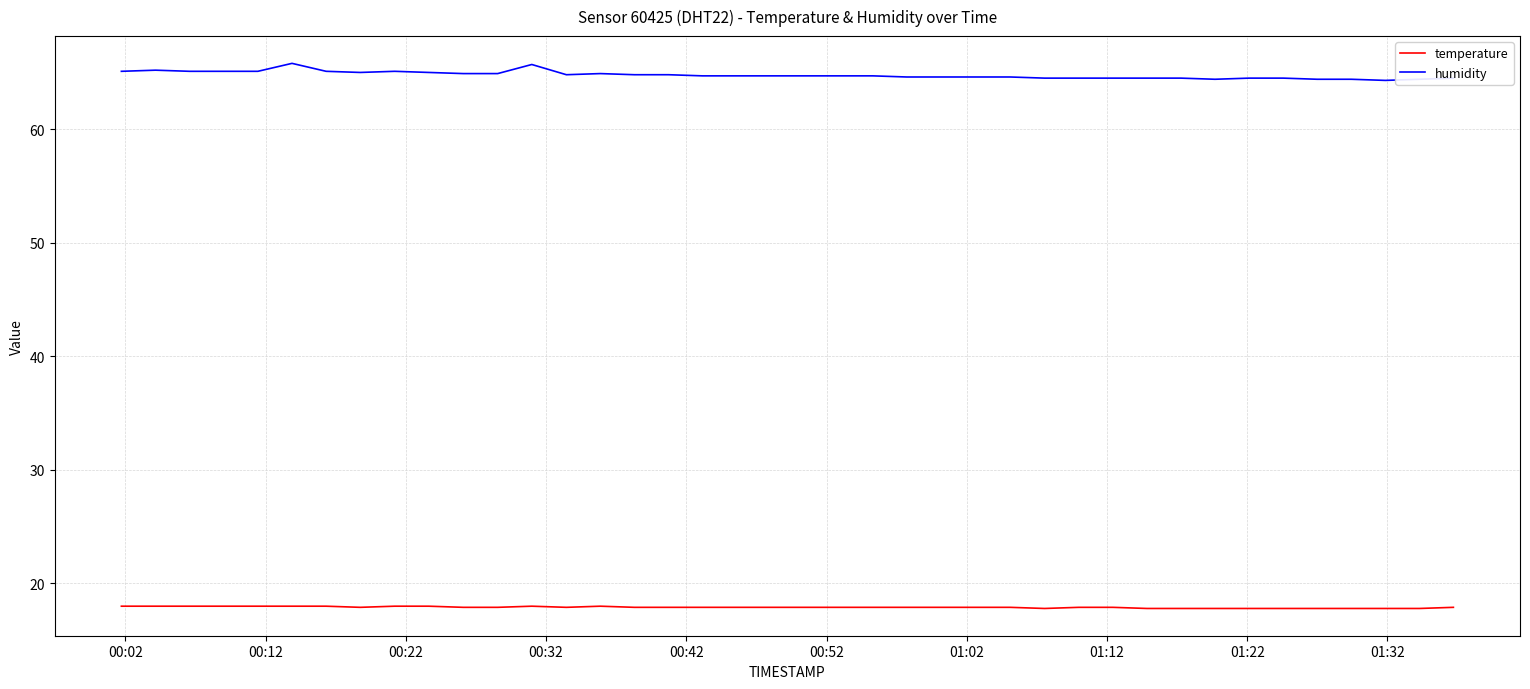

Which series has the largest total across all categories?

humidity